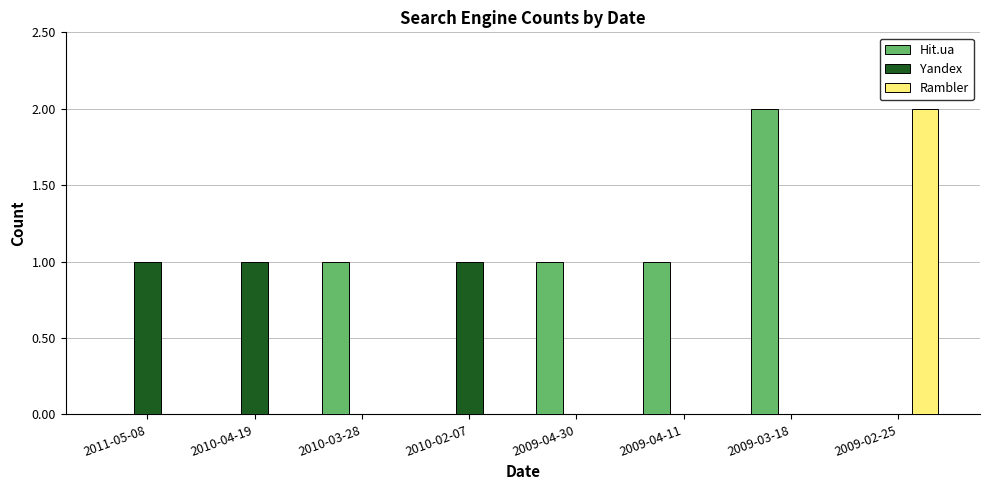

Reading left to right, transcribe all the data shown in this chart.

Hit.ua: 0	0	1	0	1	1	2	0
Yandex: 1	1	0	1	0	0	0	0
Rambler: 0	0	0	0	0	0	0	2